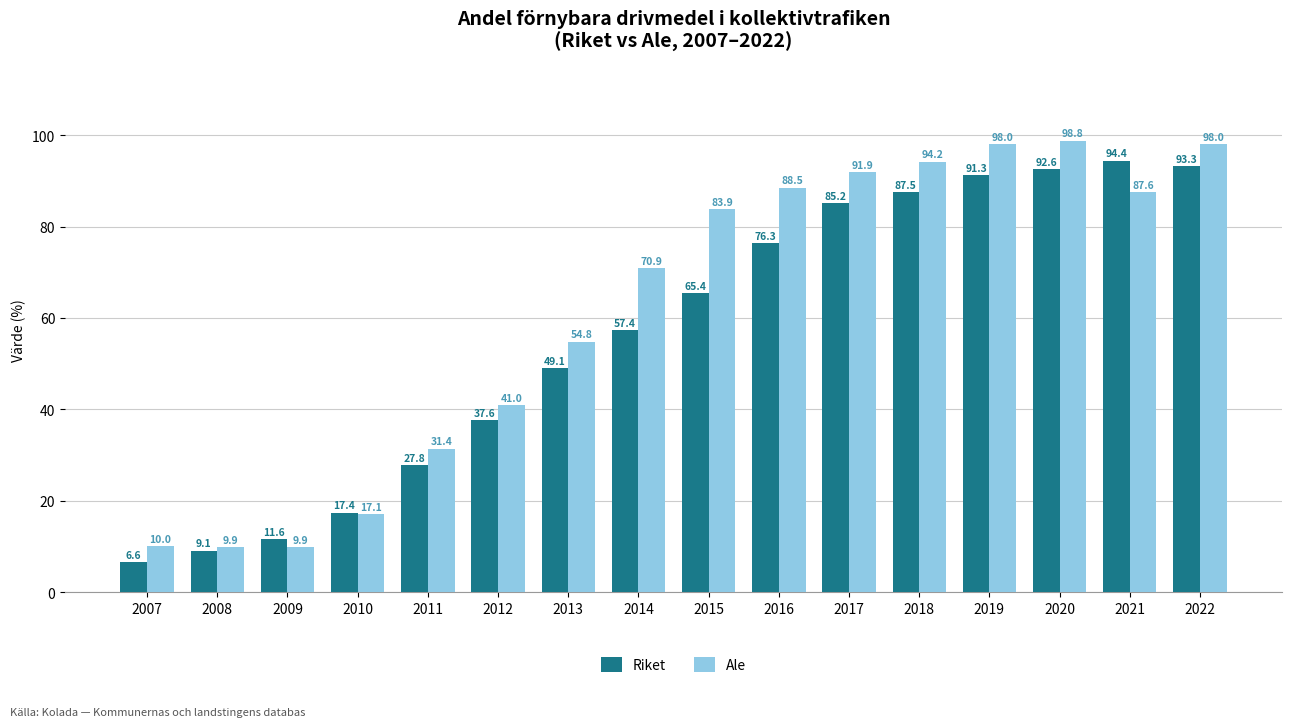

What is the value of the Riket bar at the 14th from the left?

92.6